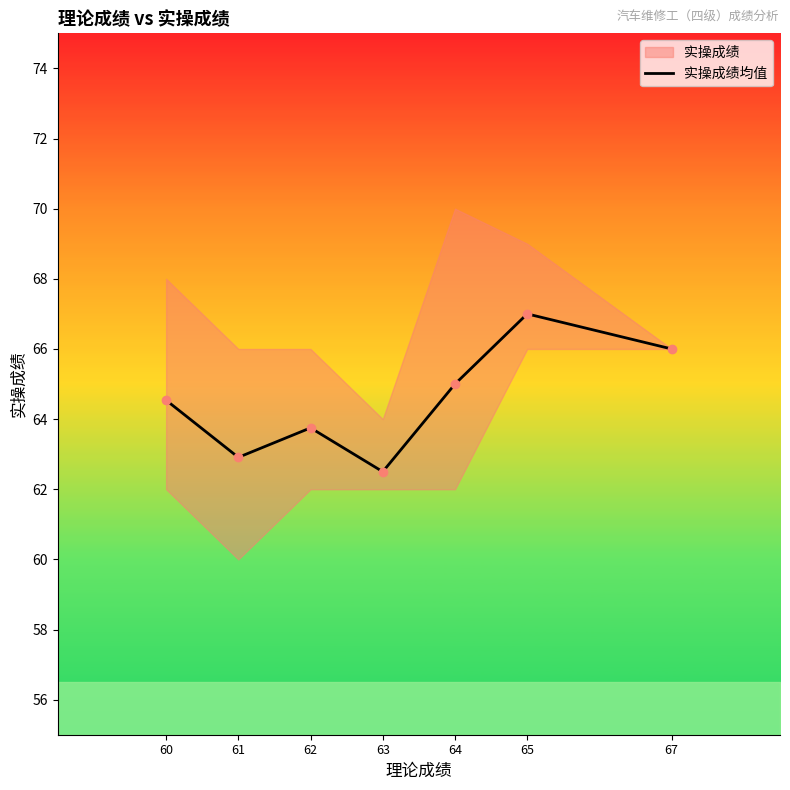

What is the difference between the maximum and minimum values?

4.5